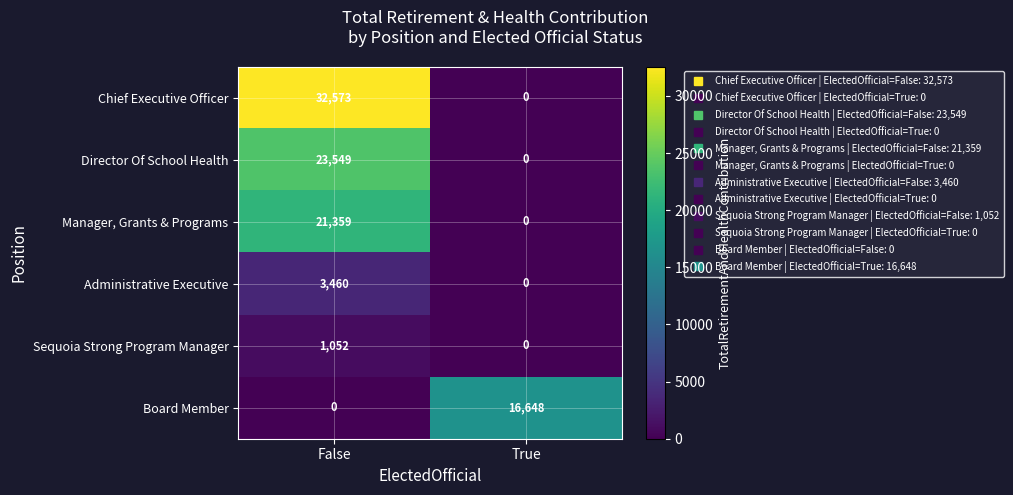

What is the total value across all series at False?

81993